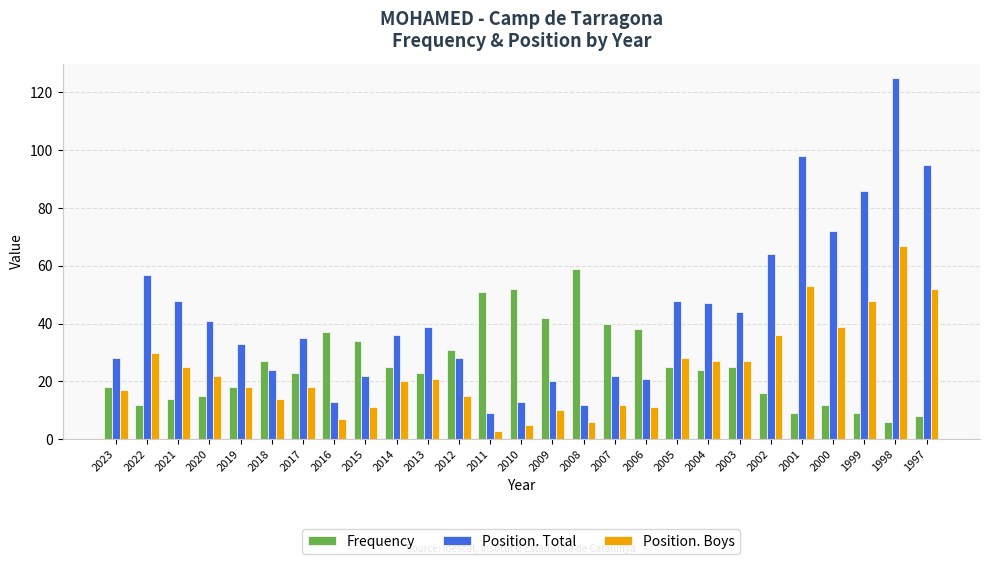

What is the value of the Position. Boys bar at the 4th from the left?

22